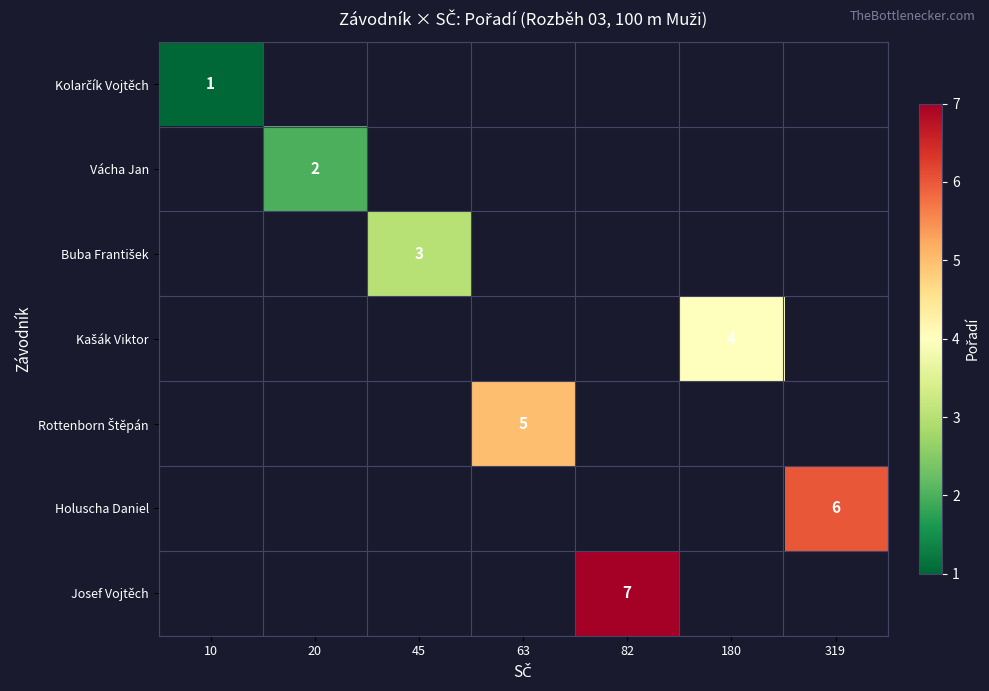

Which series has the largest range (max minus min)?

Kolarčík Vojtěch